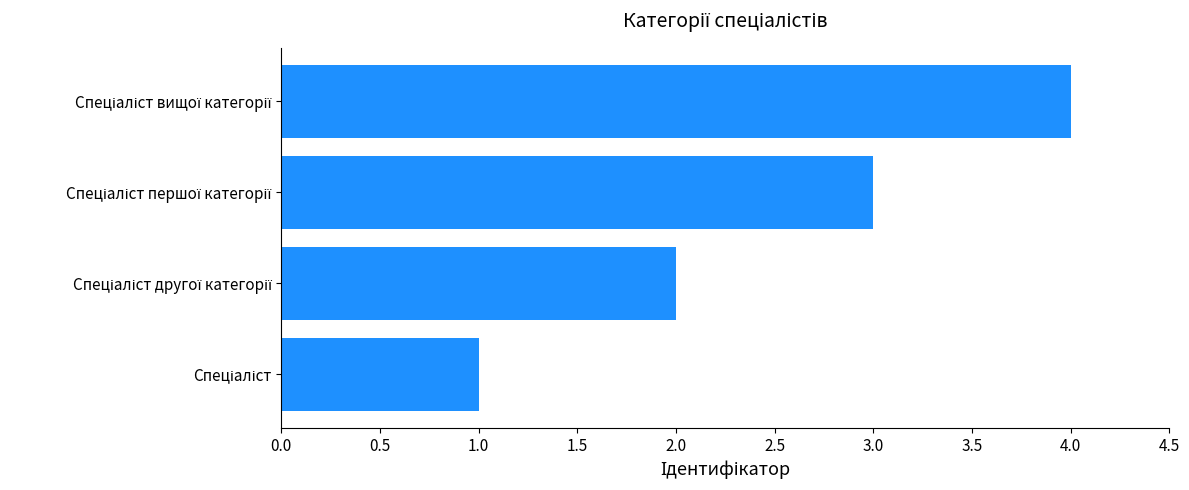

What is the sum of all values?

10